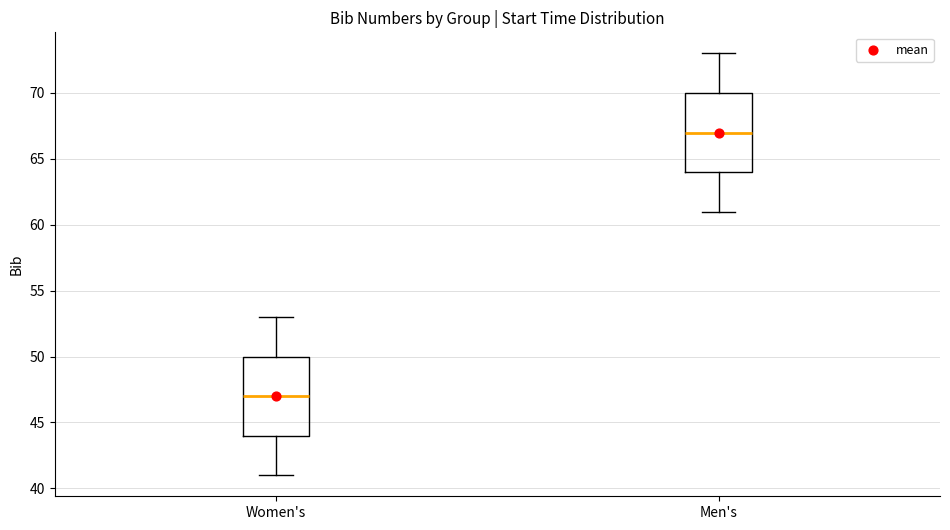

Which box's median line is the highest?

Men's